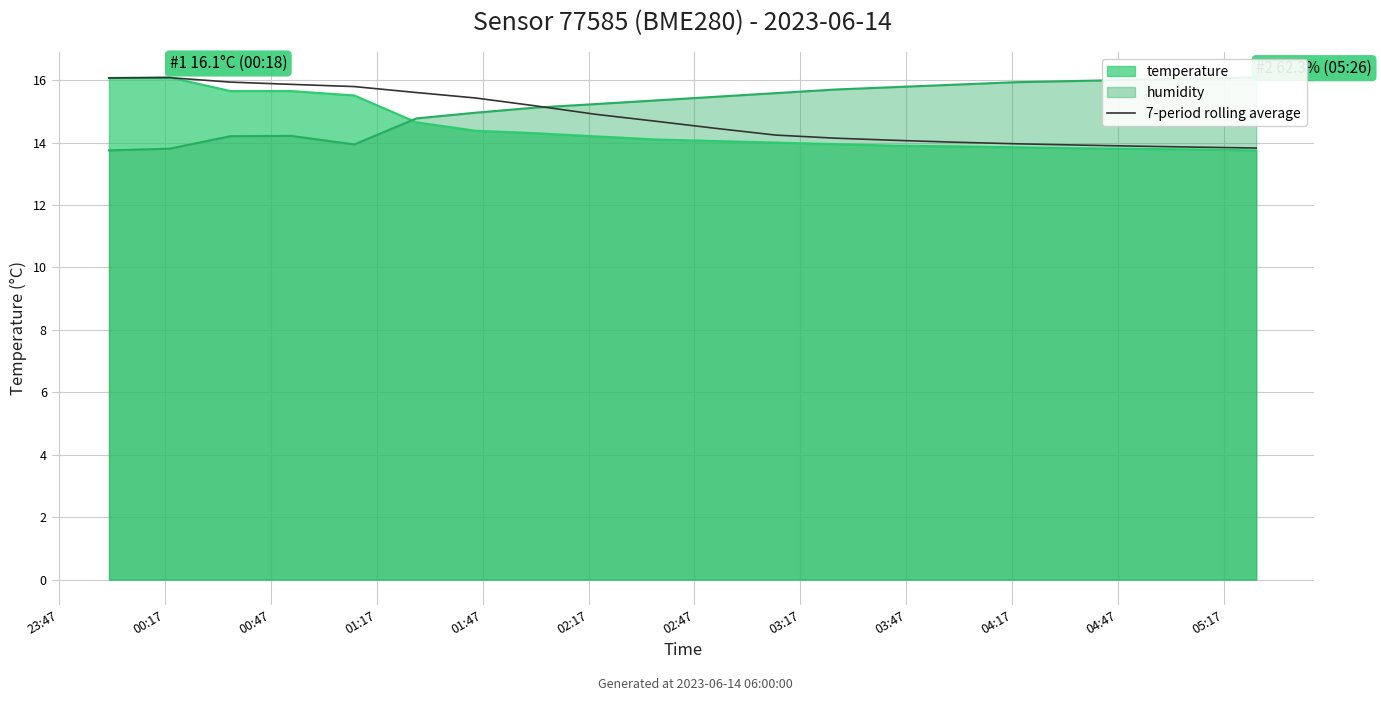

What is the highest value of the 7-period rolling average series?

16.1